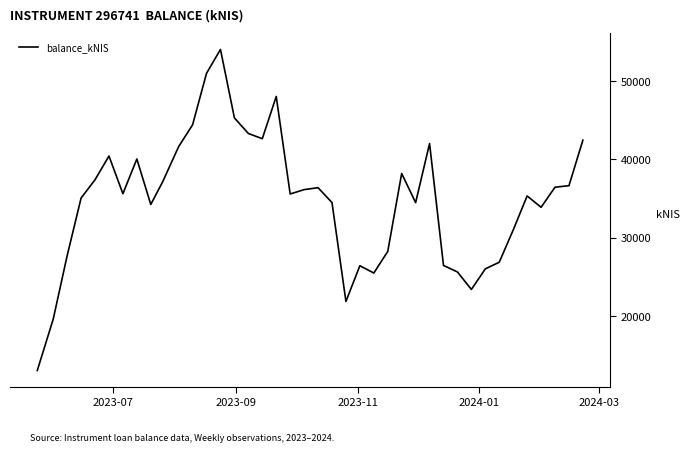

What is the difference between the maximum and minimum values?

40951.7